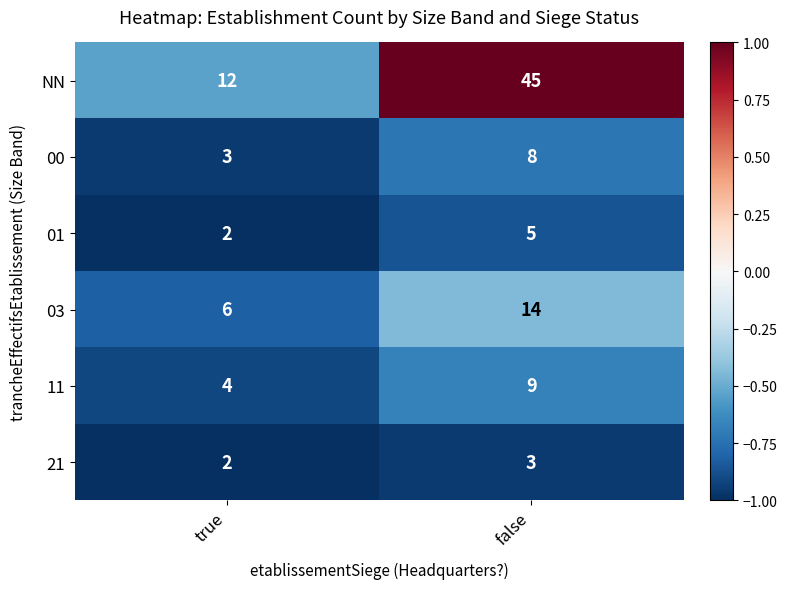

Which series has the largest total across all categories?

NN